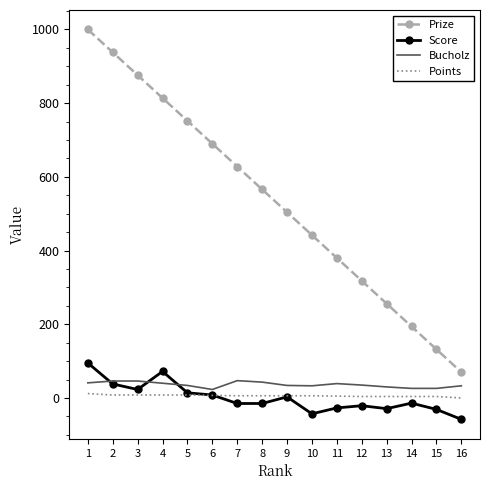

What are all the series names shown in the legend?

Prize, Score, Bucholz, Points